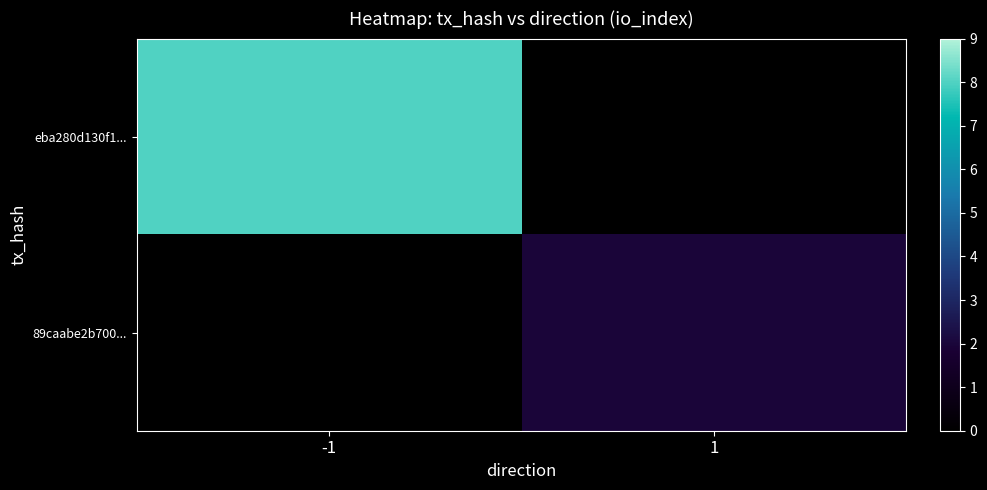

Reading left to right, list all the values displayed in this chart.

eba280d130f1...: -1=8	1=0
89caabe2b700...: -1=0	1=2